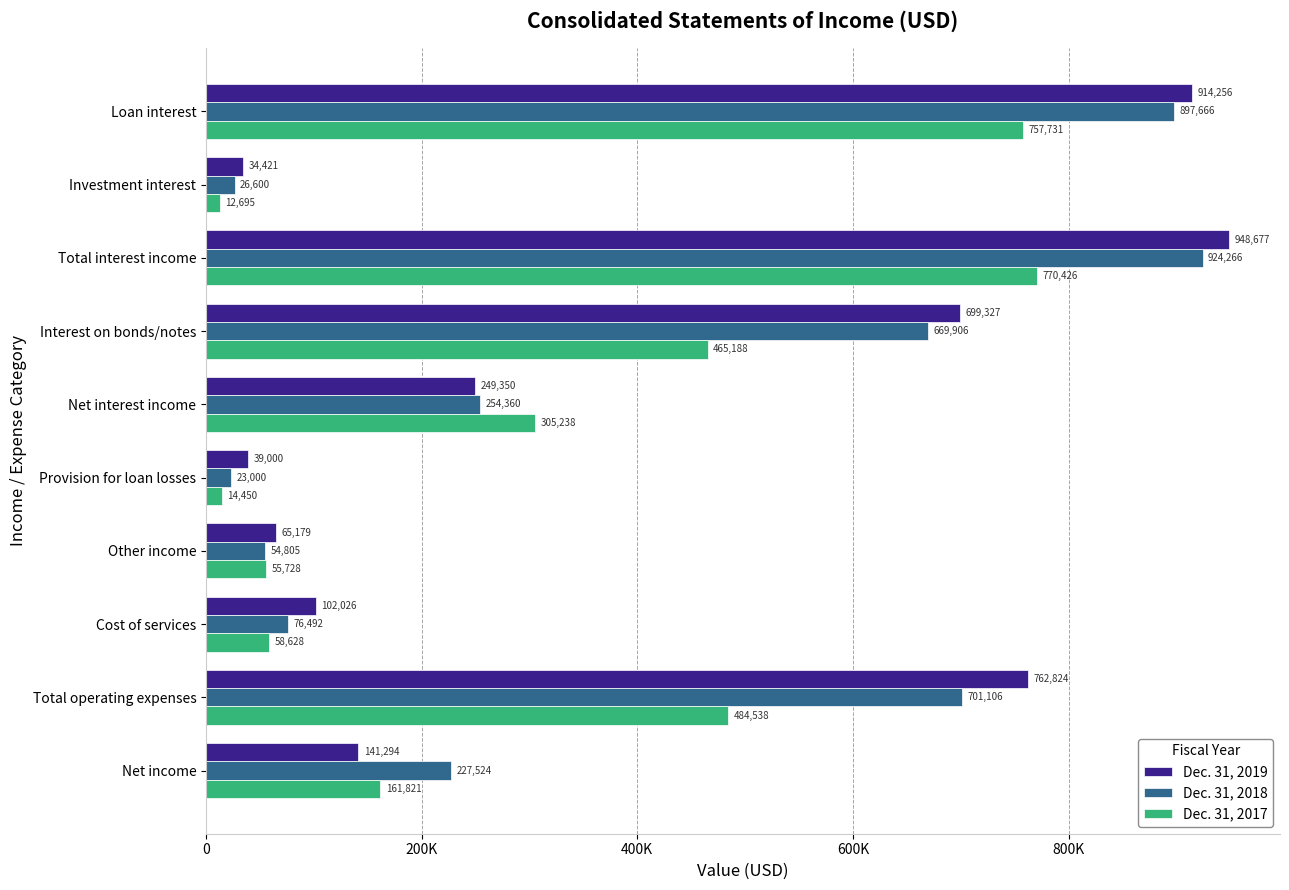

What are all the series names shown in the legend?

Dec. 31, 2019, Dec. 31, 2018, Dec. 31, 2017